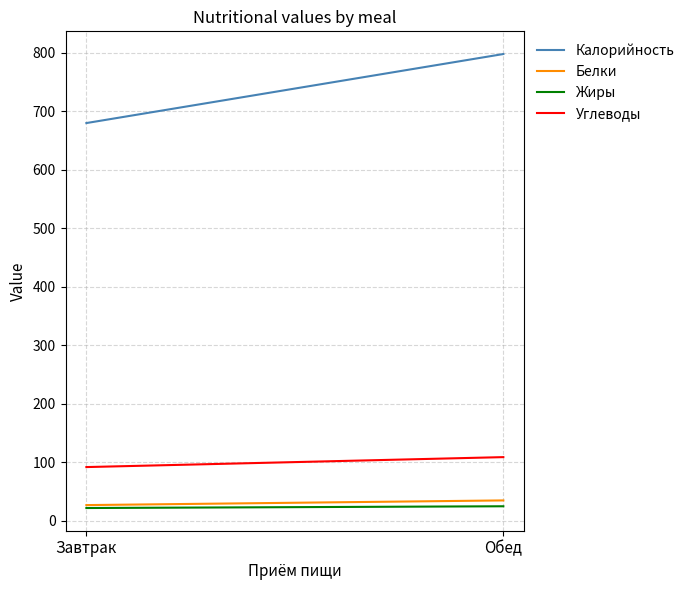

At which label does Углеводы reach its peak?

Обед